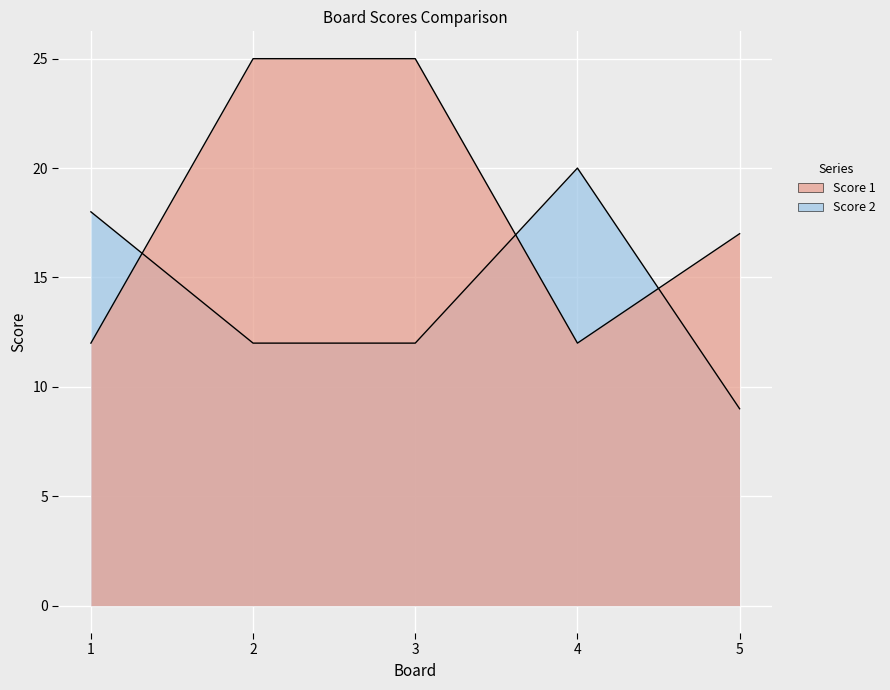

At which category does Score 2 reach its first local peak?

4